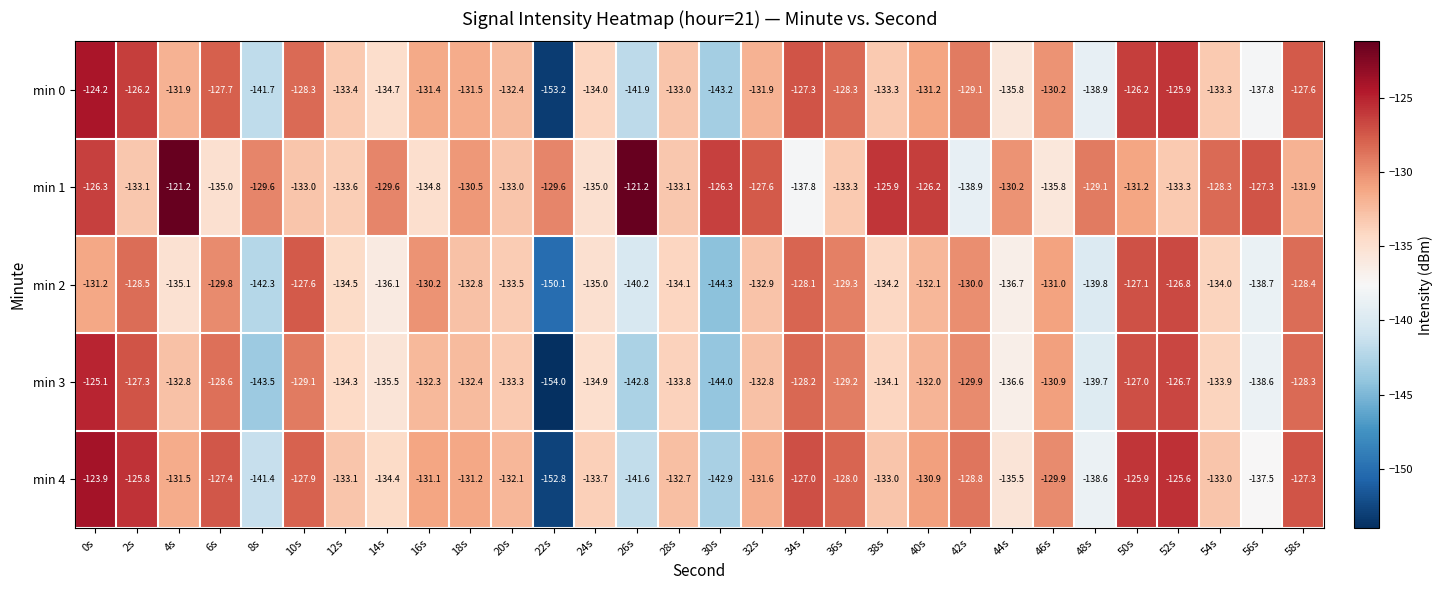

List the series in order of their peak value, highest first.

min 1, min 4, min 0, min 3, min 2